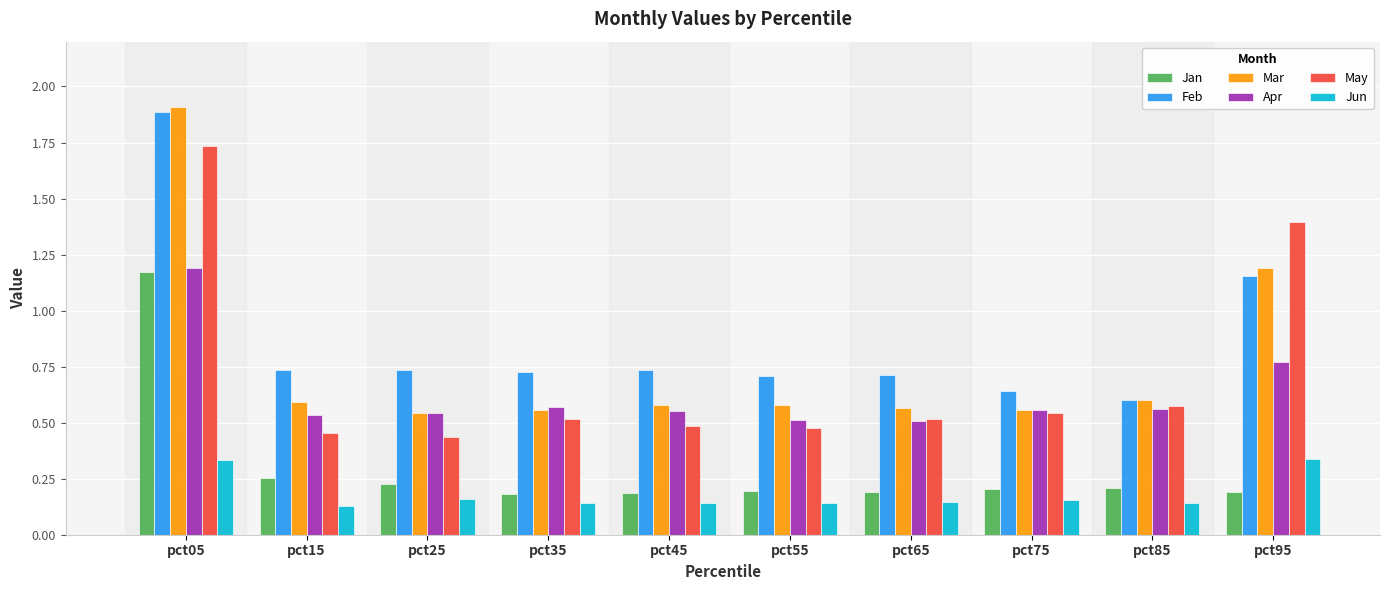

True or false: Apr has a value of 0.8 at pct45.

False